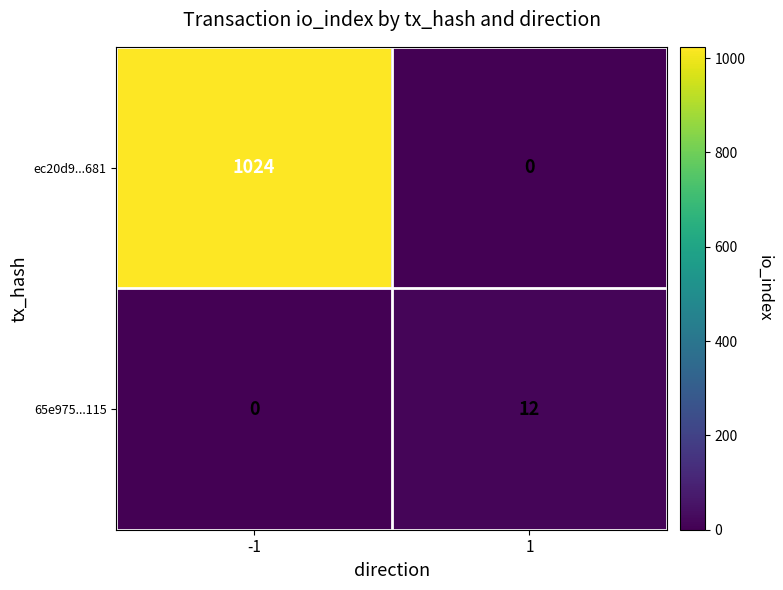

What is the difference between the ec20d9...681 values at -1 and 1?

1024